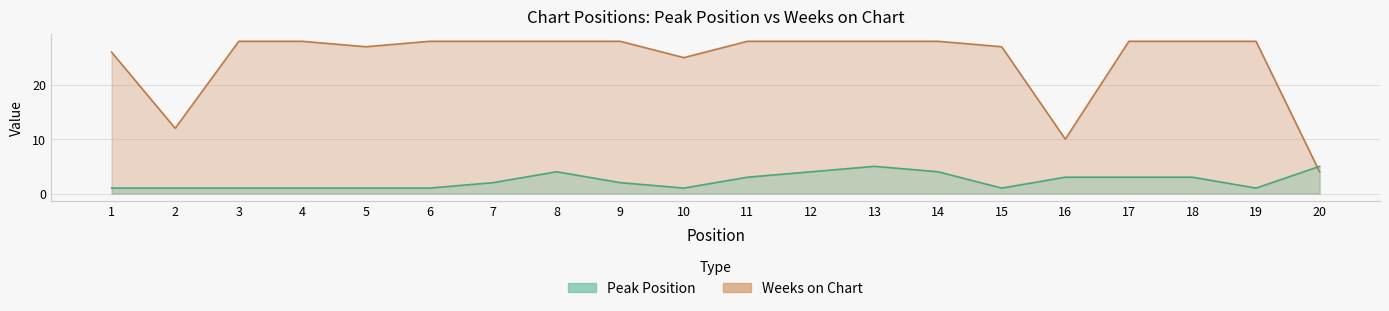

How many times do Weeks on Chart and Peak Position cross each other?

1